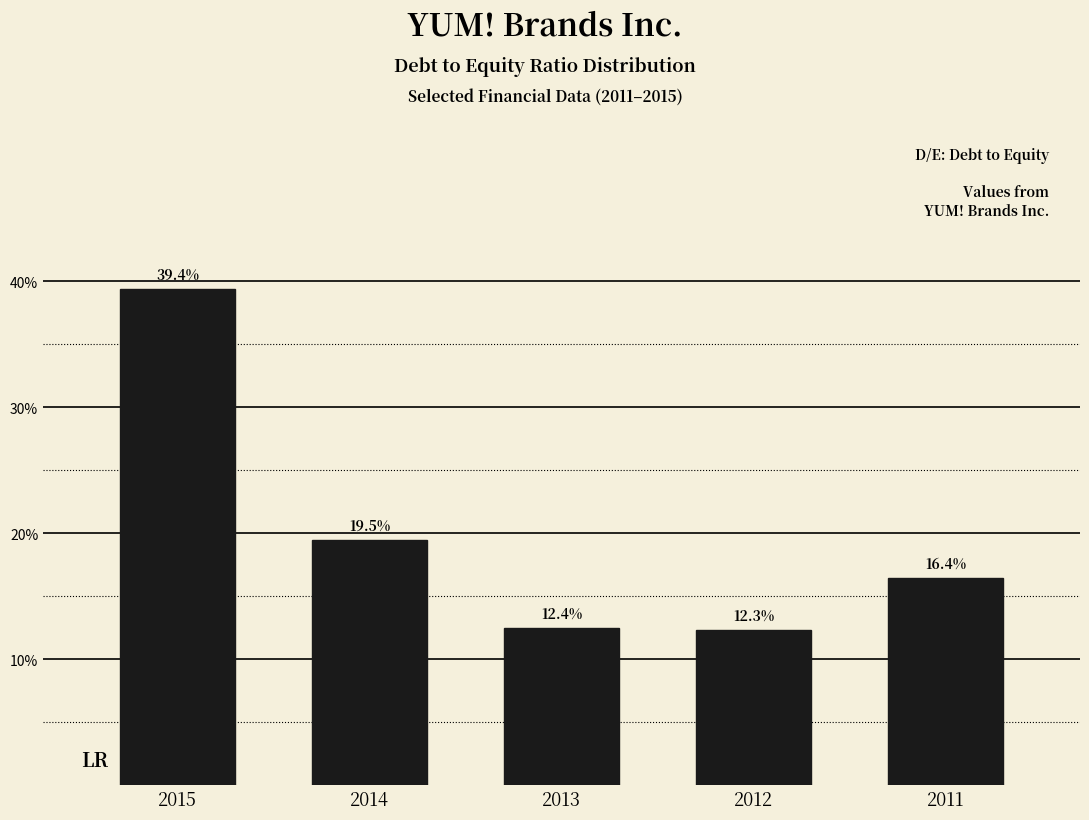

Reading left to right, transcribe all the data shown in this chart.

2015=39.4	2014=19.5	2013=12.4	2012=12.3	2011=16.4